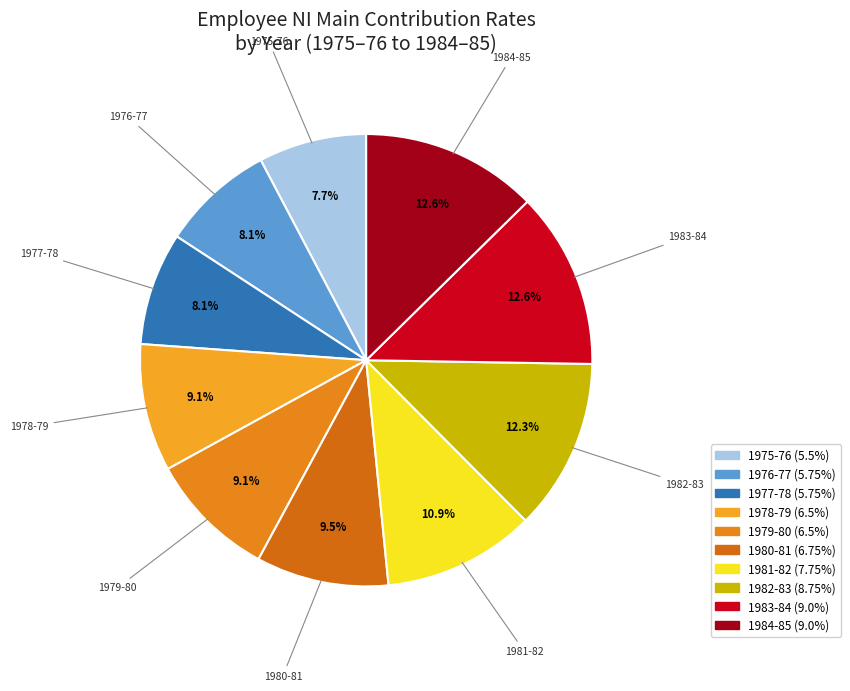

Is there any slice that represents more than half of the pie?

No